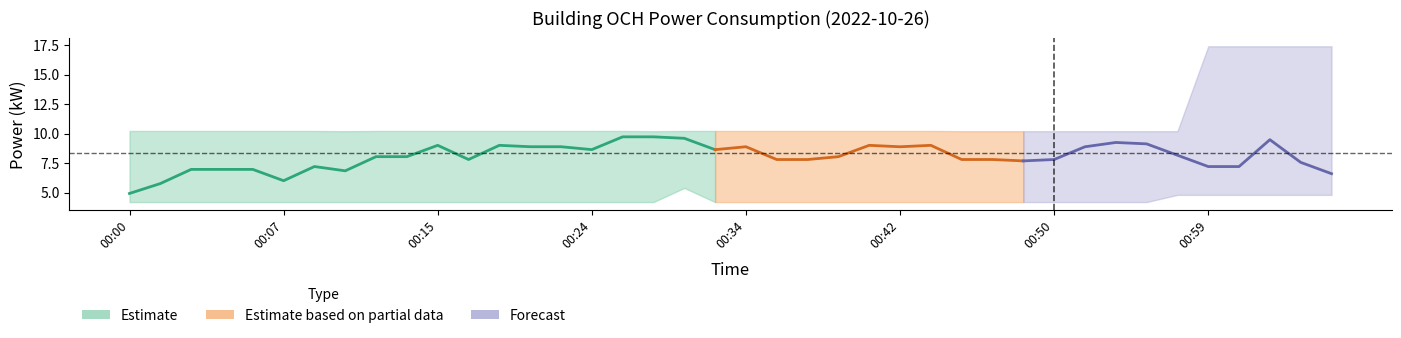

What is the difference between the maximum and second lowest values?

13.2